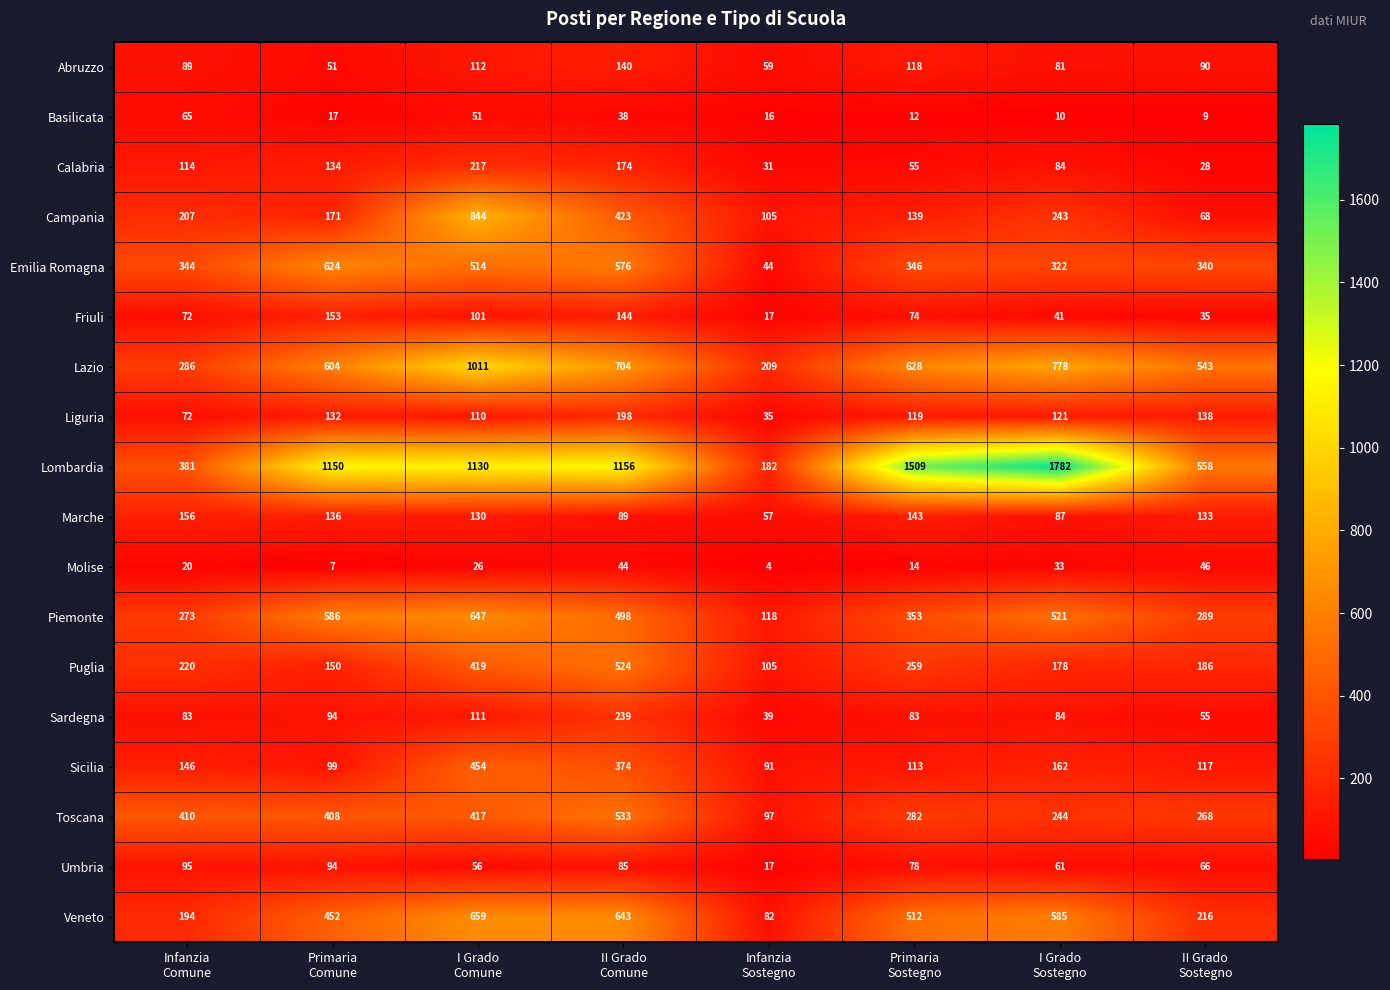

List the series in order of their peak value, highest first.

Lombardia, Lazio, Campania, Veneto, Piemonte, Emilia Romagna, Toscana, Puglia, Sicilia, Sardegna, Calabria, Liguria, Marche, Friuli, Abruzzo, Umbria, Basilicata, Molise